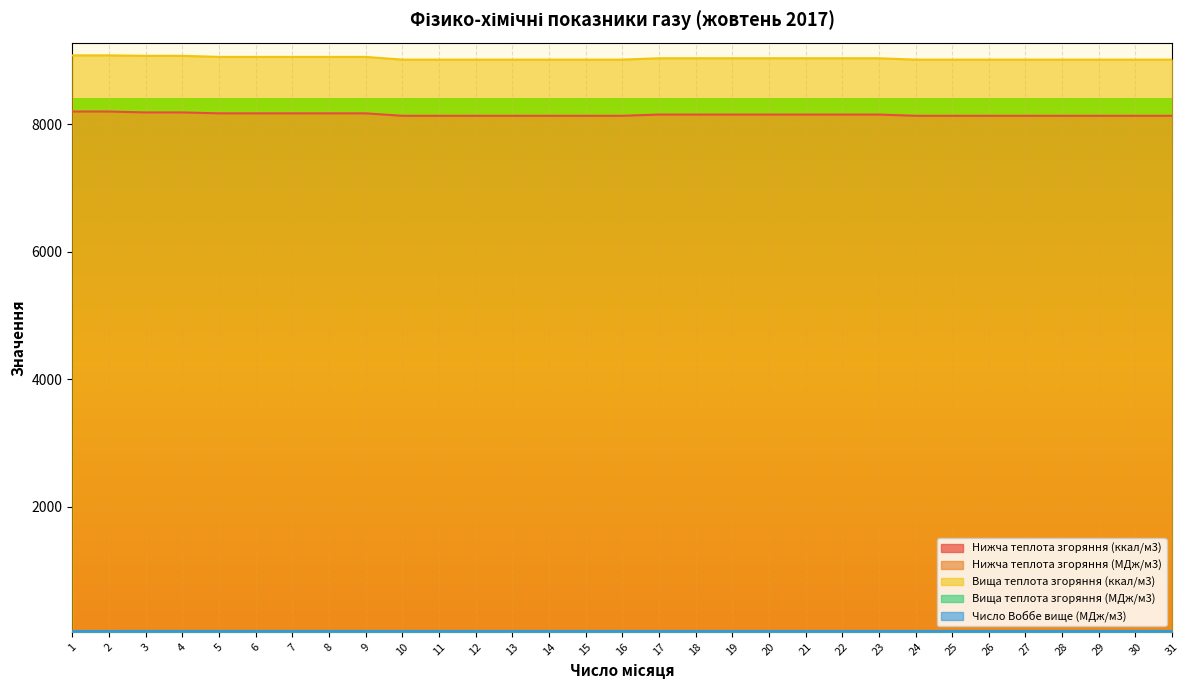

What is the sum of all Нижча теплота згоряння (ккал/м3) values?

252751.5